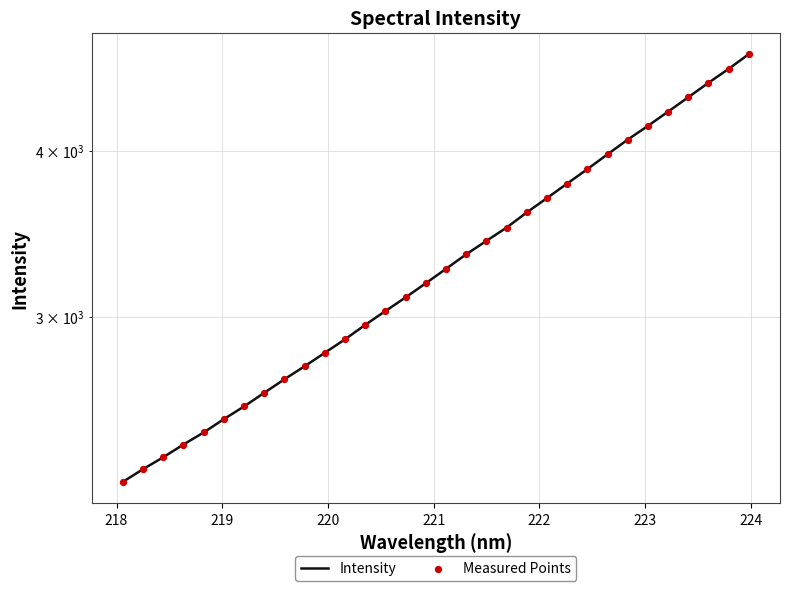

Which series has the largest total across all categories?

Intensity